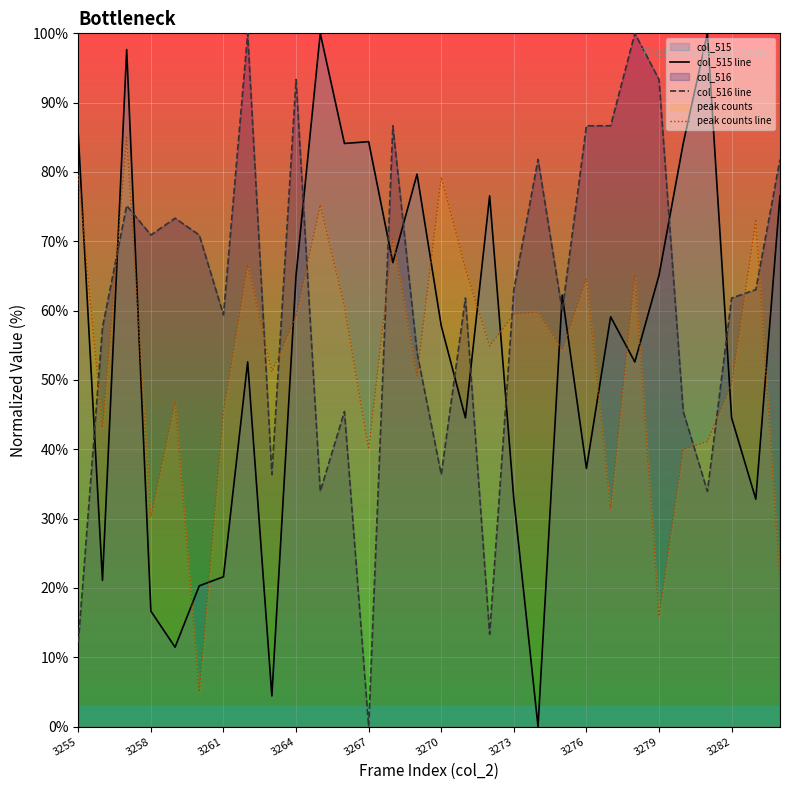

What is the sum of all col_516 line values?

1838.2